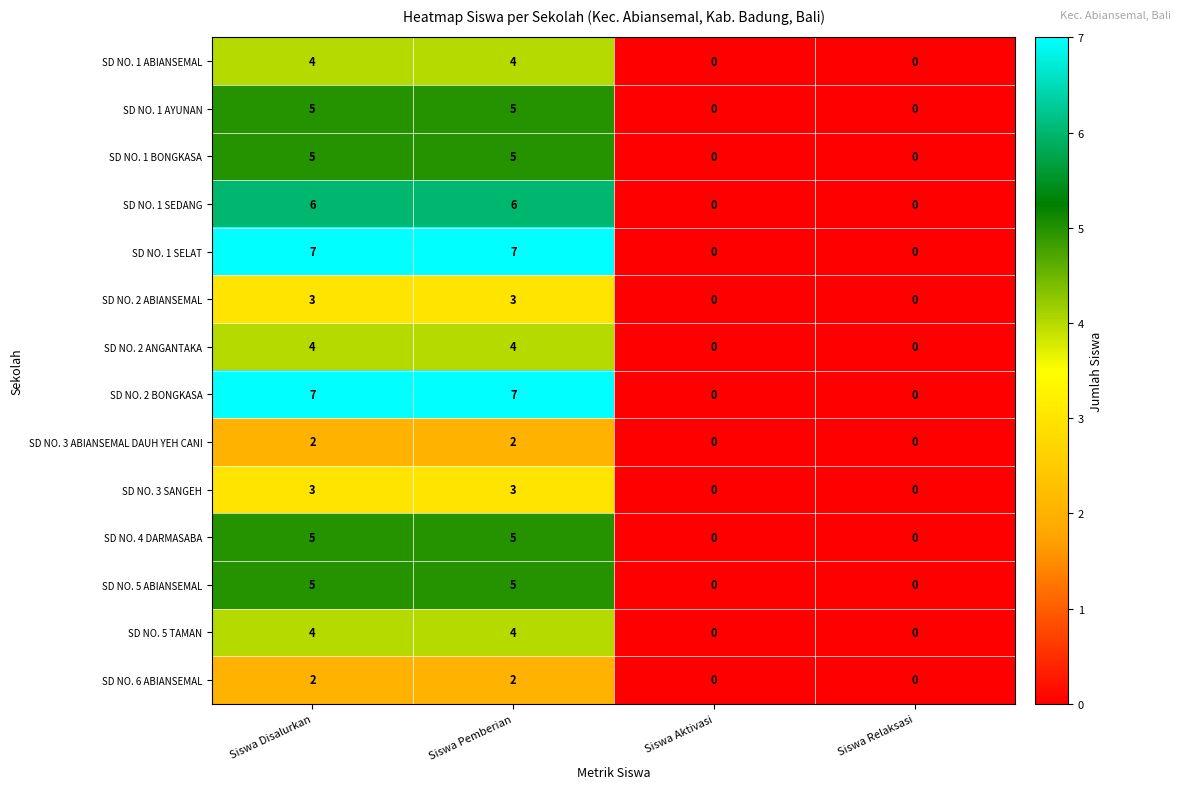

What is the total value across all series at Siswa Disalurkan?

62